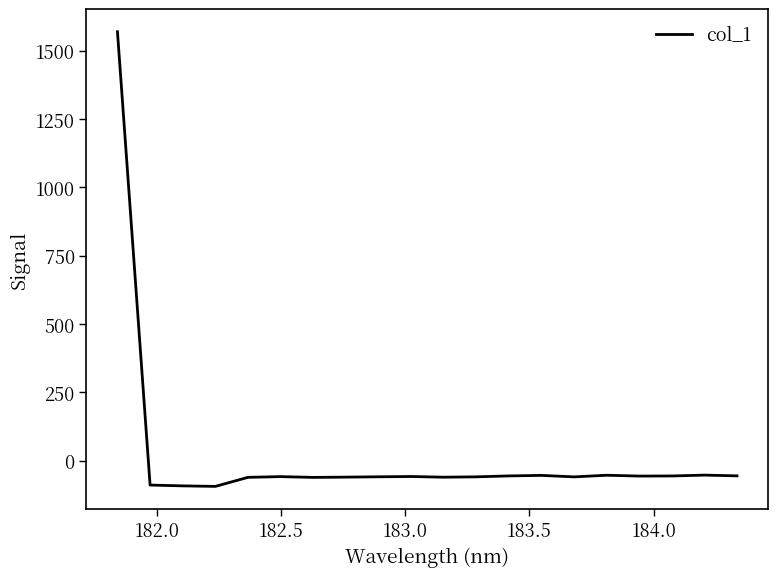

What is the minimum value shown in the chart?

-94.7